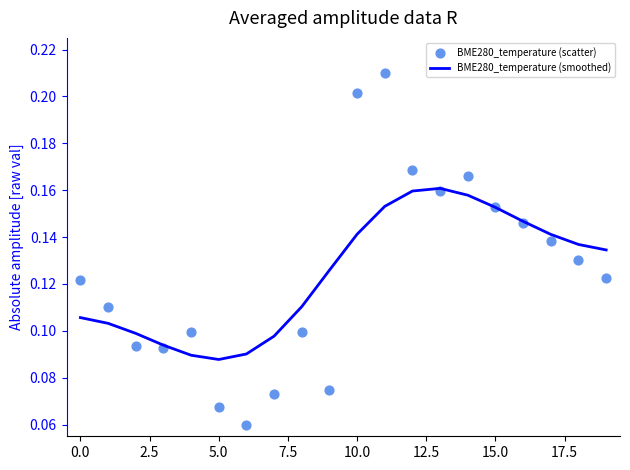

Is the value of BME280_temperature (smoothed) at 13 greater than the value of BME280_temperature (scatter) at 5.0?

Yes